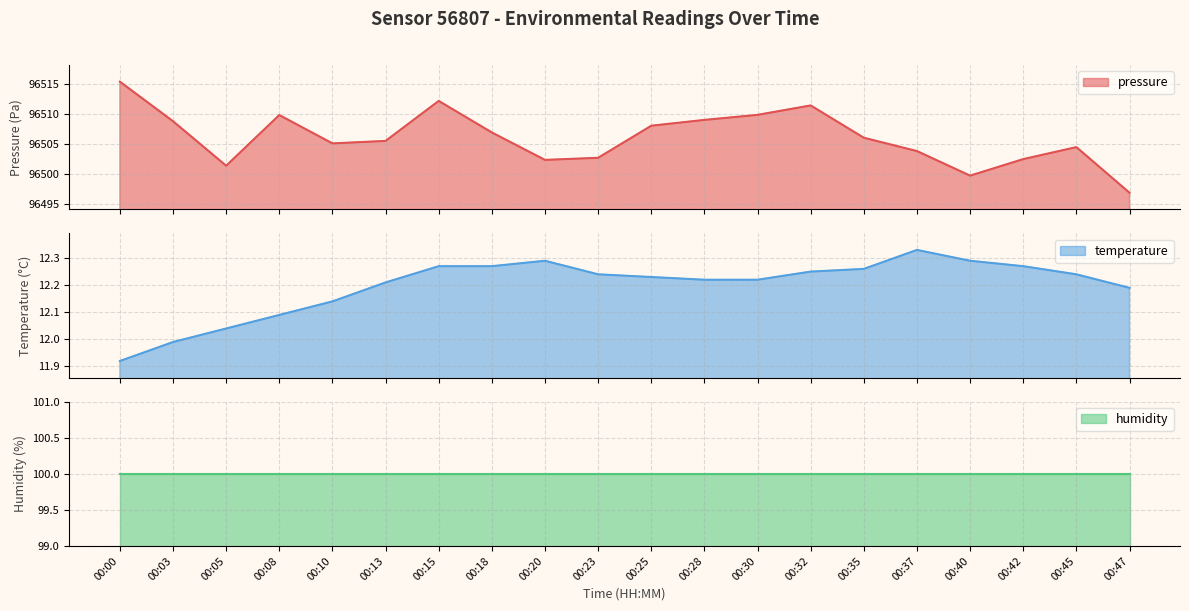

Rank the categories by pressure value from lowest to highest.

00:47, 00:40, 00:05, 00:20, 00:42, 00:23, 00:37, 00:45, 00:10, 00:13, 00:35, 00:18, 00:25, 00:03, 00:28, 00:08, 00:30, 00:32, 00:15, 00:00